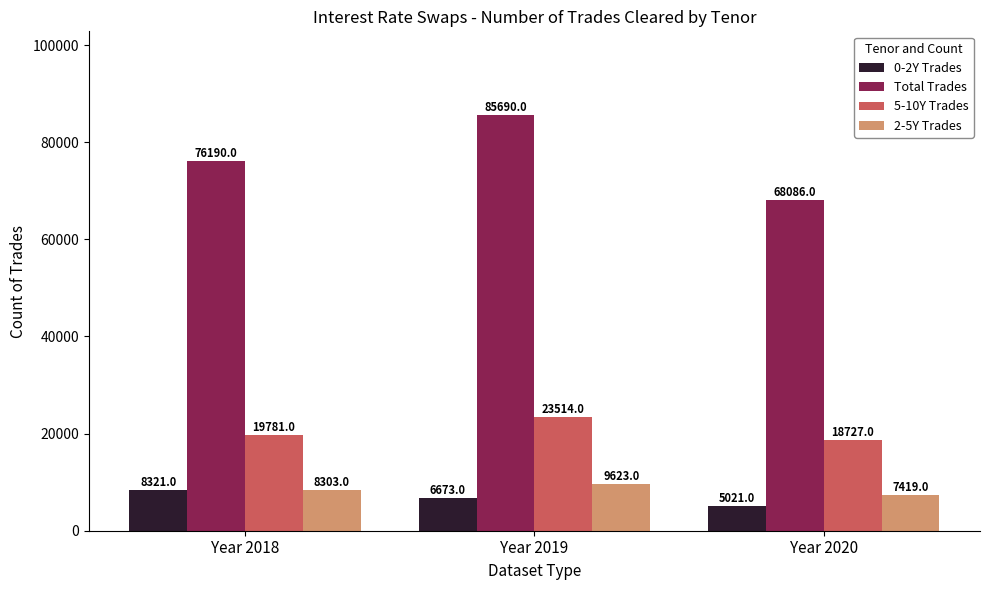

What is the maximum value for 2-5Y Trades?

9623